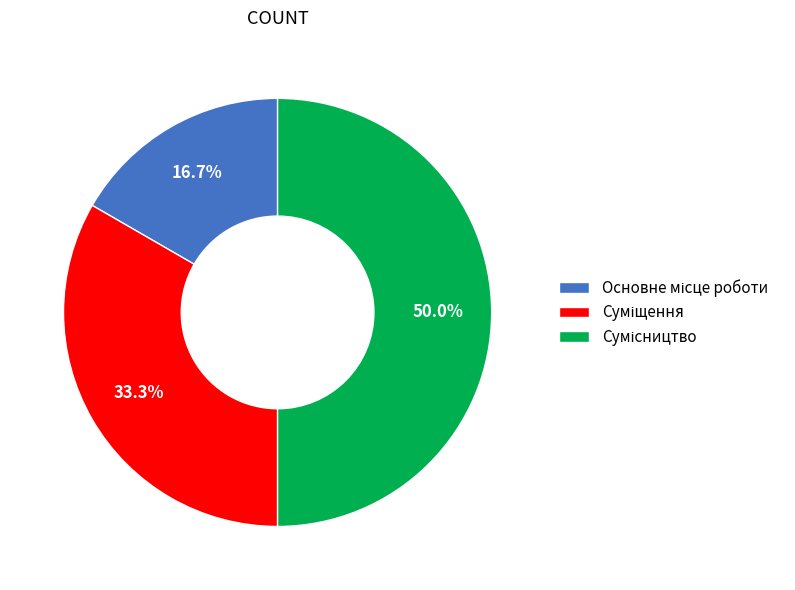

How many slices are in this pie chart?

3